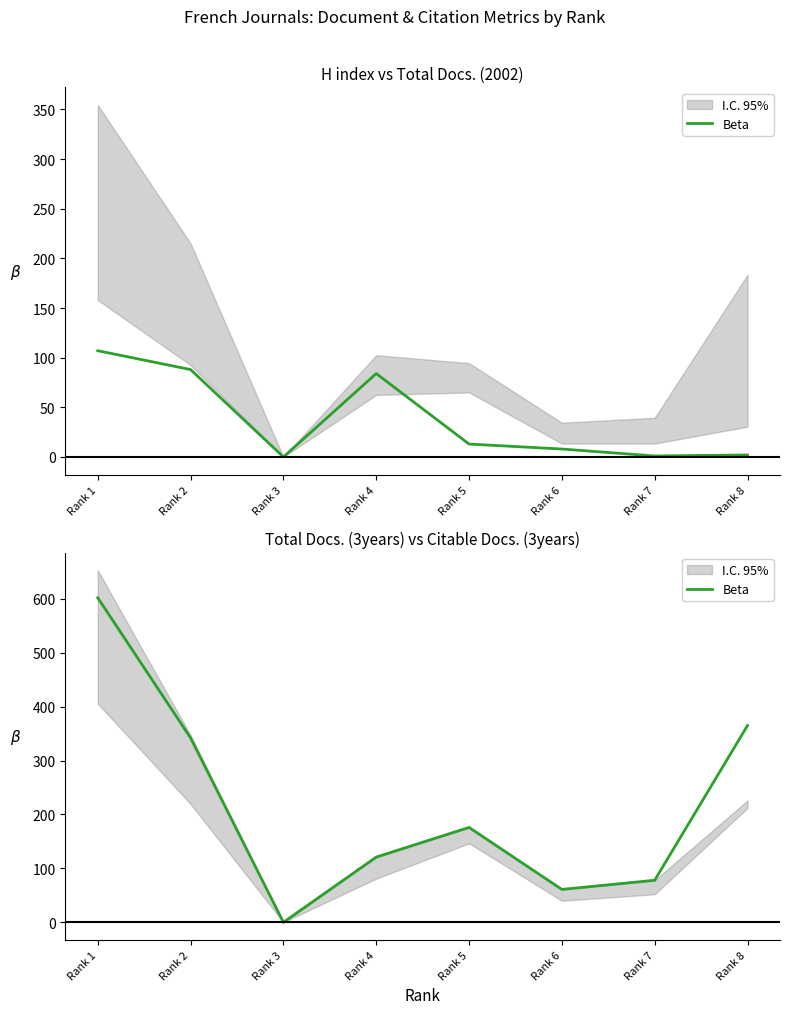

Is it true that the value at Rank 5 is 62?

False